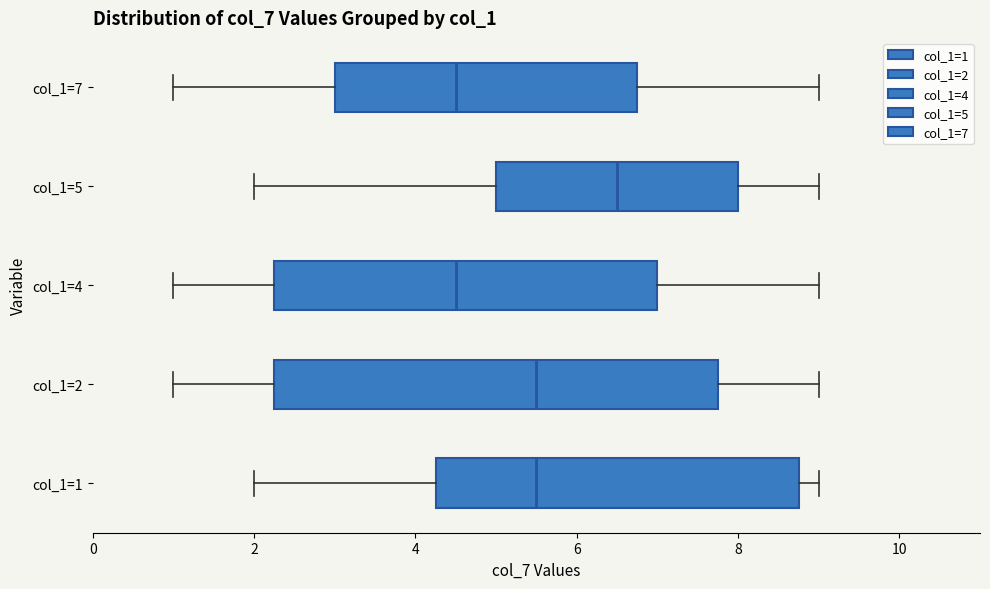

Reading bottom to top, read every box against the x-axis: the position of its median line, the range the box covers, and the ends of its whiskers. The values are not printed on the chart, so give them approximately, as read against the axis.

col_1=1: median 5.6, box 4.2 to 8.8, whiskers 2.0 to 9.0
col_1=2: median 5.6, box 2.2 to 7.8, whiskers 1.0 to 9.0
col_1=4: median 4.6, box 2.2 to 7.0, whiskers 1.0 to 9.0
col_1=5: median 6.6, box 5.0 to 8.0, whiskers 2.0 to 9.0
col_1=7: median 4.6, box 3.0 to 6.8, whiskers 1.0 to 9.0